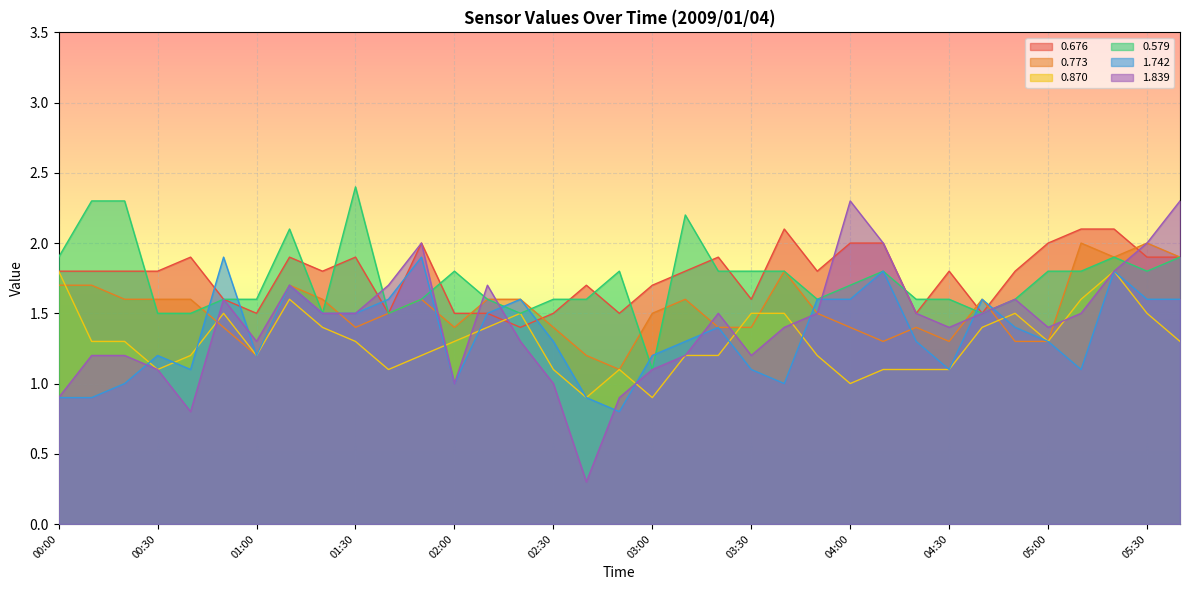

List the series in order of their peak value, highest first.

0.579, 1.839, 0.676, 0.773, 1.742, 0.870